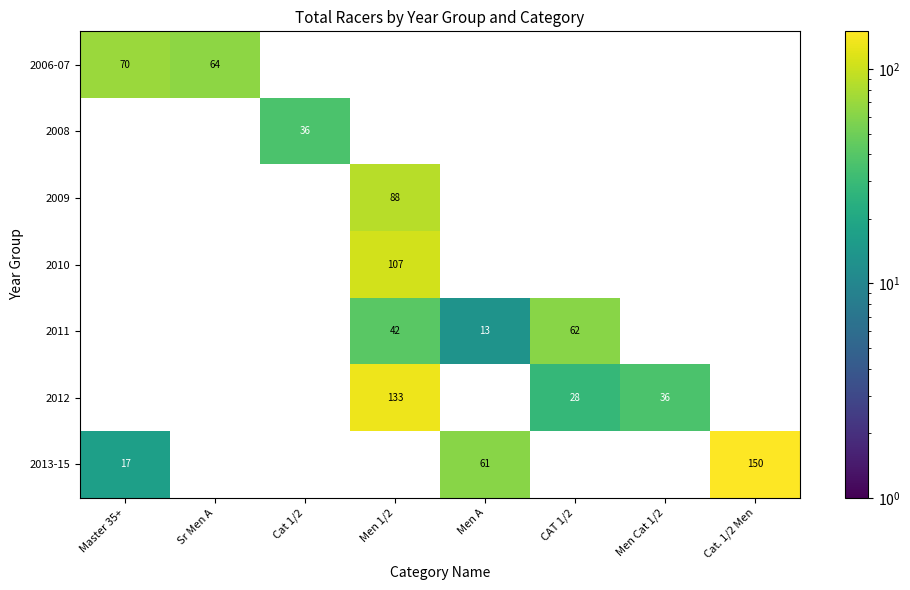

Is the value of 2009 at Men 1/2 greater than the value of 2011 at CAT 1/2?

Yes